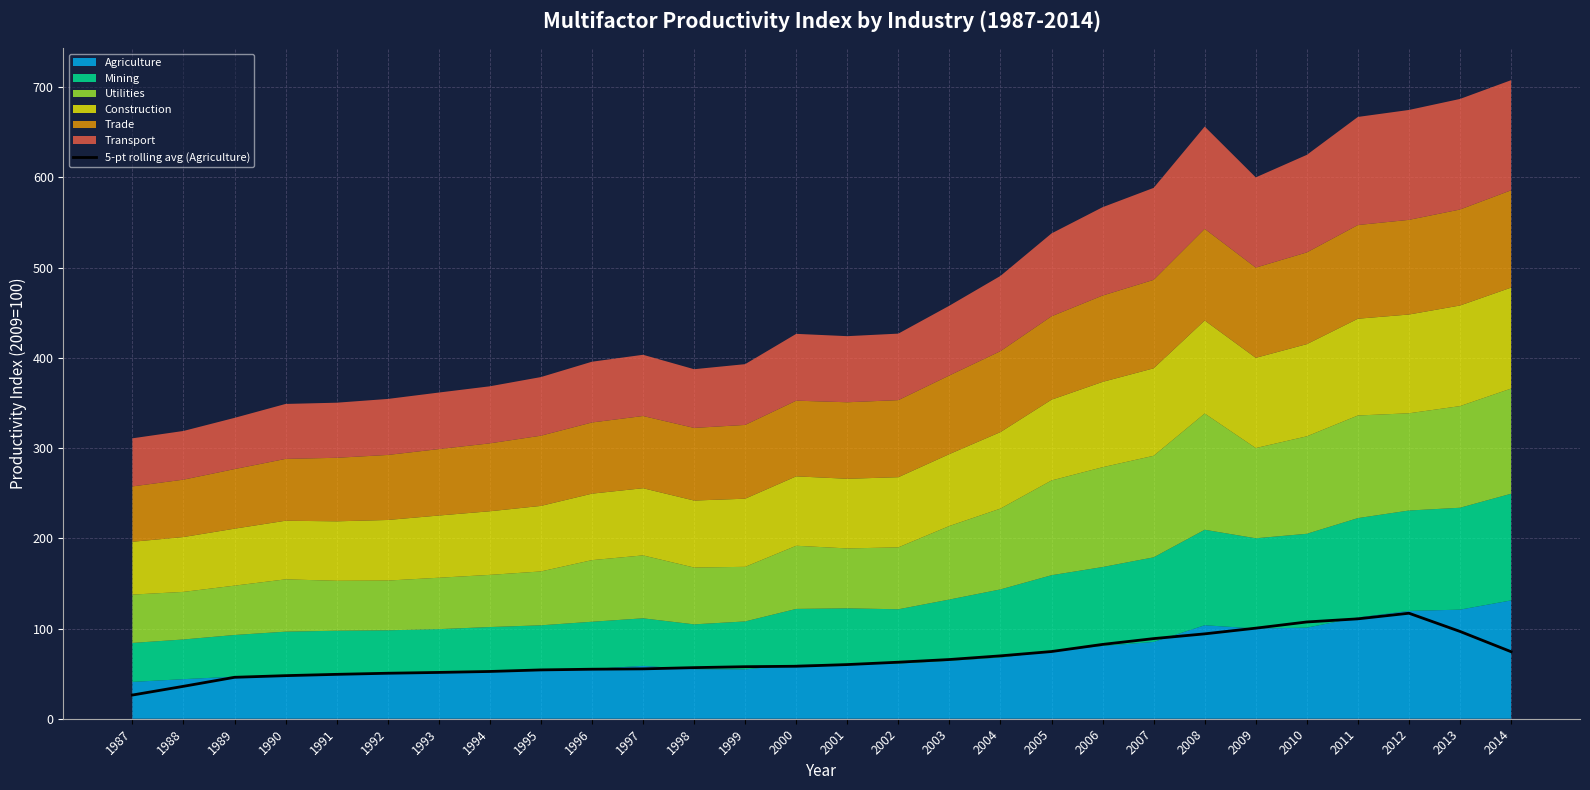

Which has a higher value, 2007 or 1993?

2007